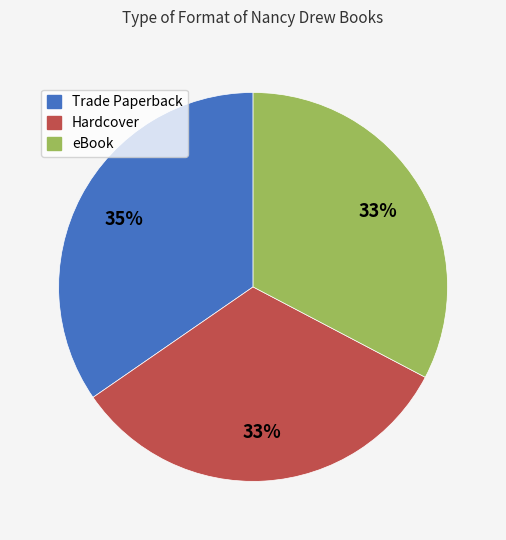

Which slice is the largest?

Trade Paperback